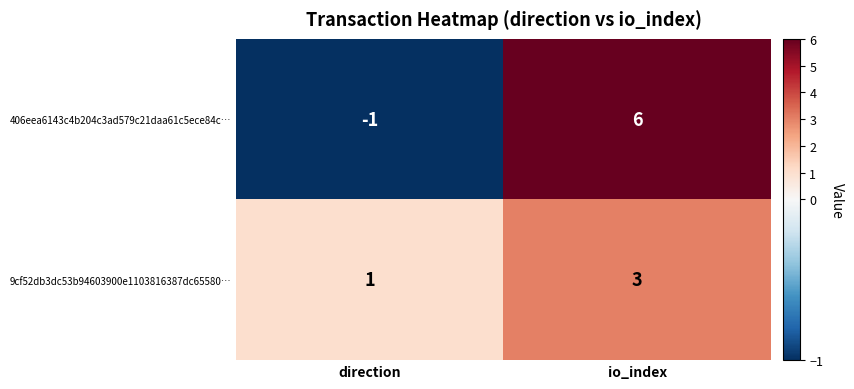

At how many categories does at least one series exceed 0?

2